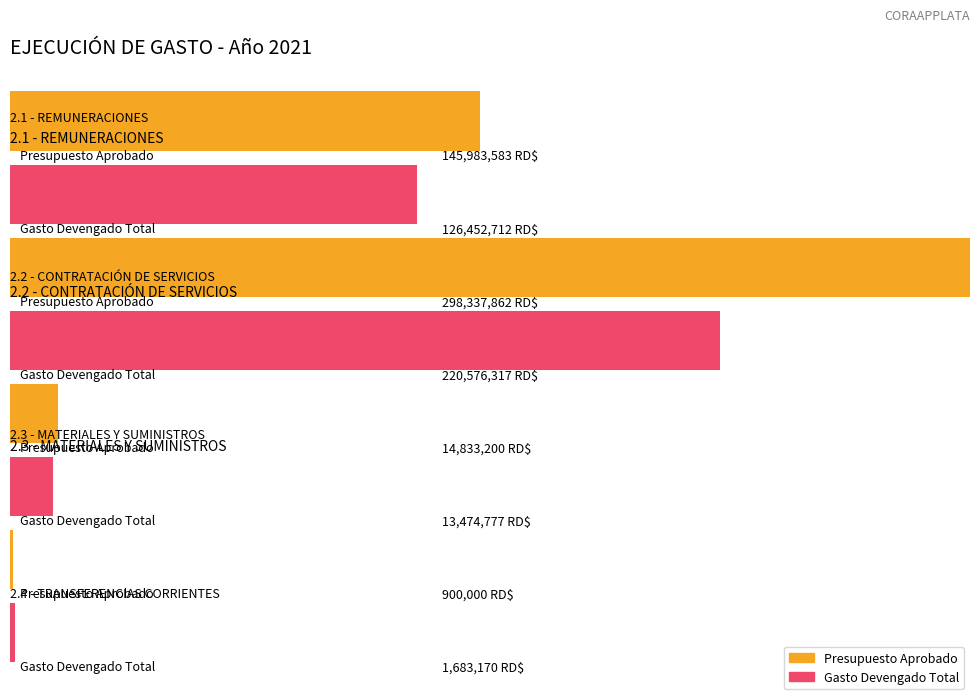

Which label corresponds to the largest value in the chart?

2.2 - CONTRATACIÓN DE SERVICIOS